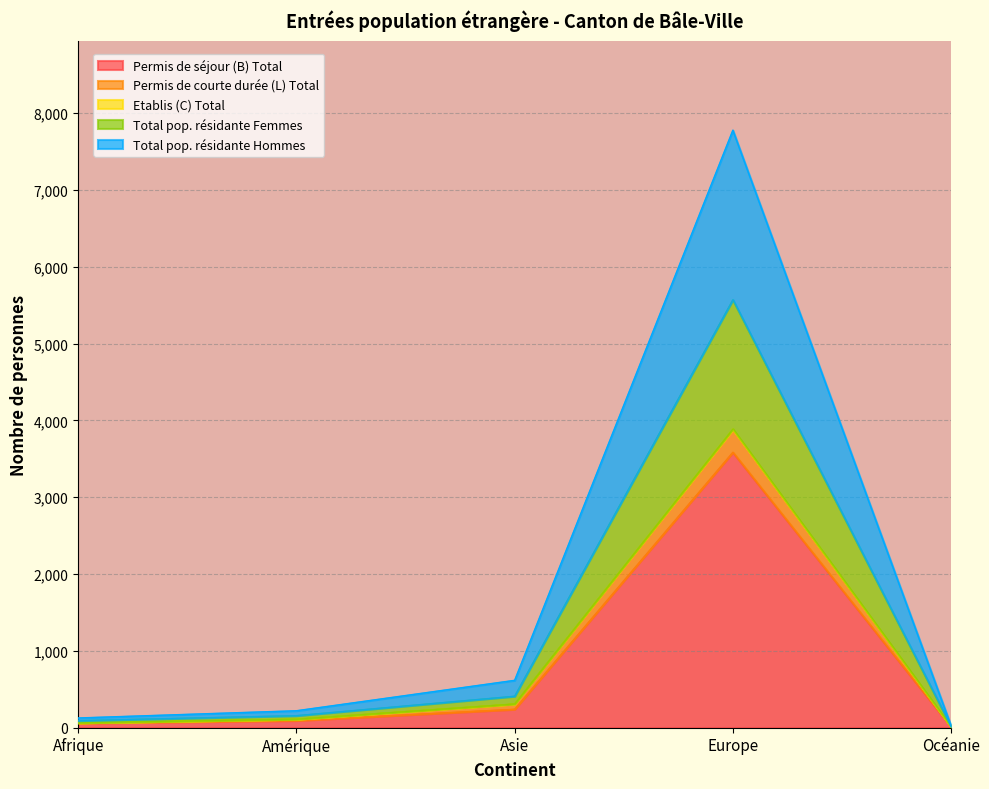

True or false: Permis de séjour (B) Total has a value of 6336 at Europe.

False